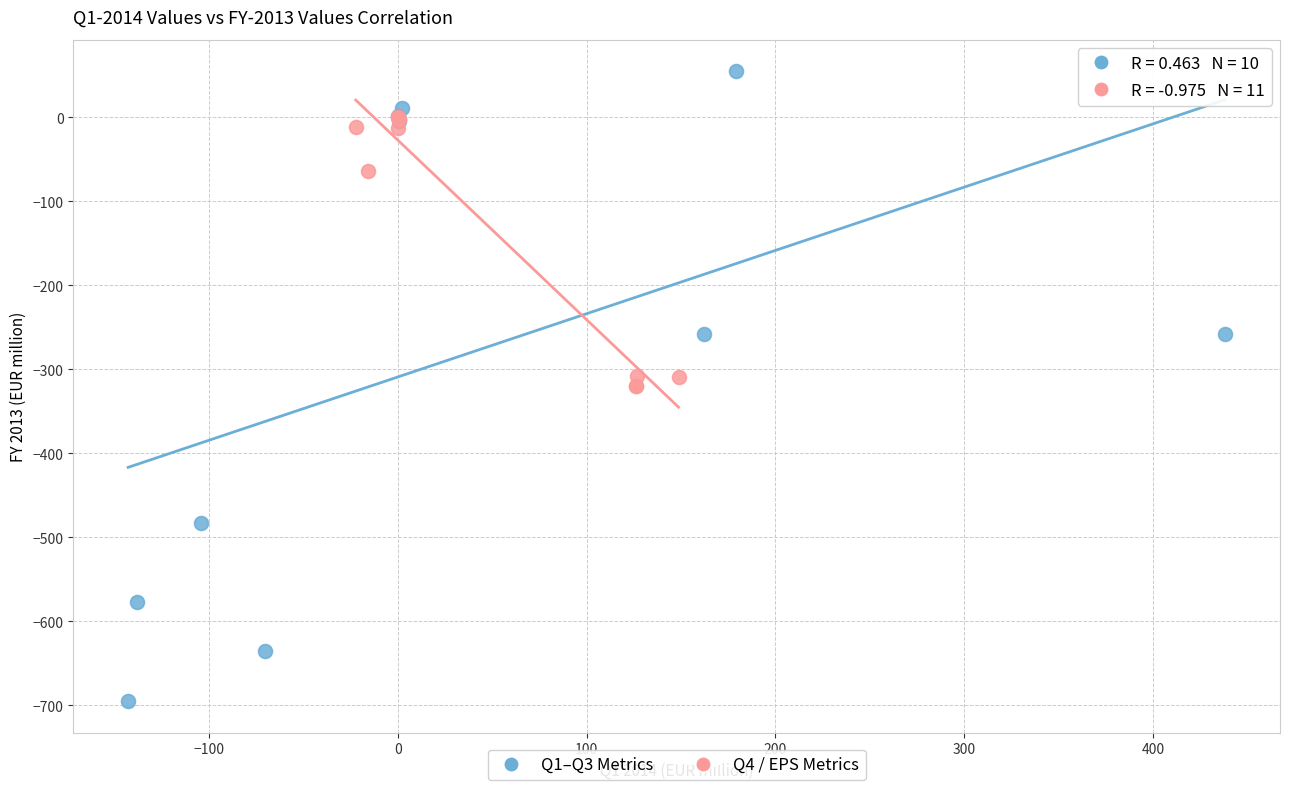

Which series has the widest spread of Y values?

Q1–Q3 Metrics